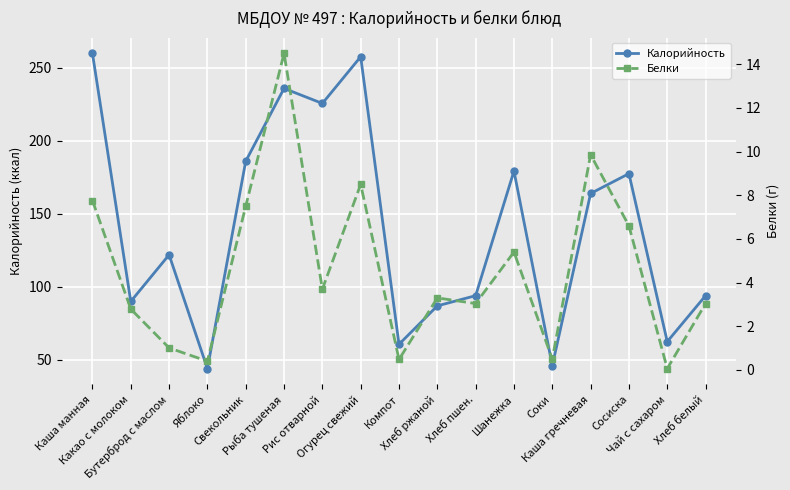

How many data points in Калорийность are above 122?

8